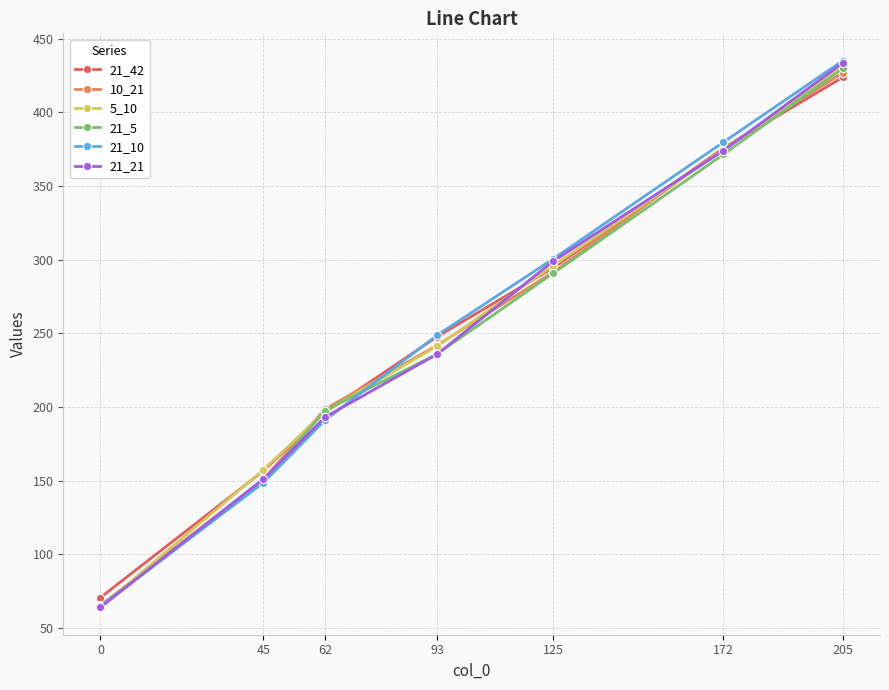

Where does the 21_10 series first go above 248?

93